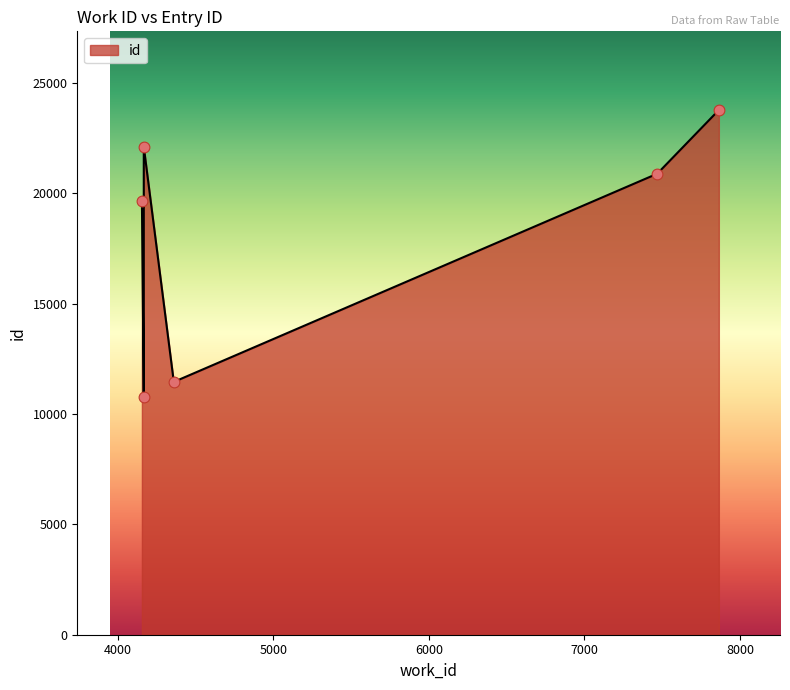

Approximately how many times larger is the value at 4155 compared to 4167?

1.8